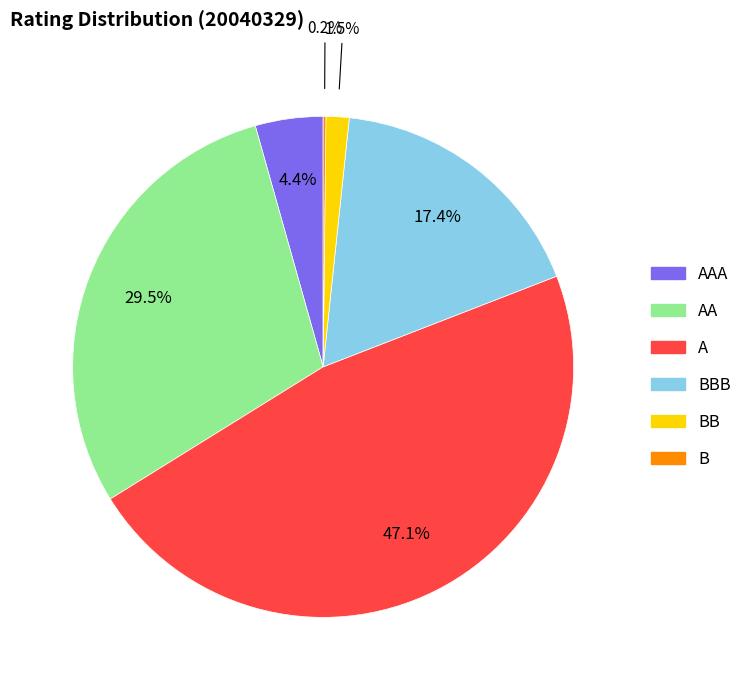

Is there a majority slice in this chart?

No